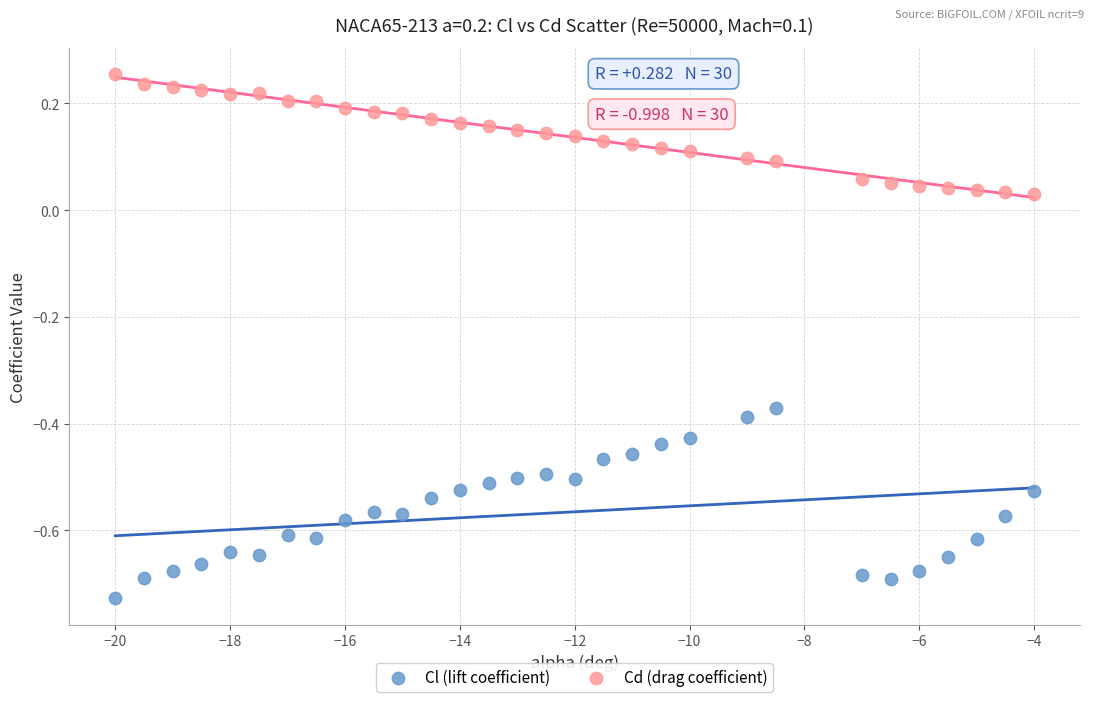

Across all data points, what is the range of X values (max minus min)?

16.0